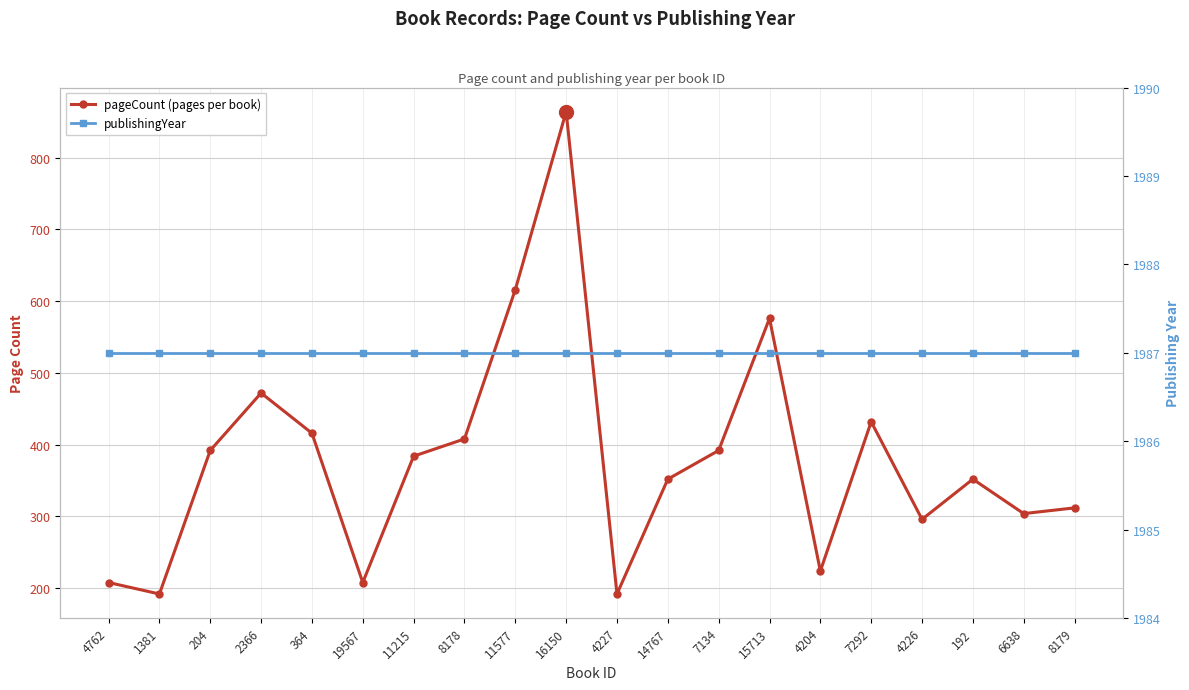

Reading left to right, what are all the values shown in this chart?

pageCount (pages per book): 4762=208	1381=192	204=392	2366=472	364=416	19567=208	11215=384	8178=408	11577=616	16150=864	4227=192	14767=352	7134=392	15713=576	4204=224	7292=432	4226=296	192=352	6638=304	8179=312
publishingYear: 4762=1987	1381=1987	204=1987	2366=1987	364=1987	19567=1987	11215=1987	8178=1987	11577=1987	16150=1987	4227=1987	14767=1987	7134=1987	15713=1987	4204=1987	7292=1987	4226=1987	192=1987	6638=1987	8179=1987